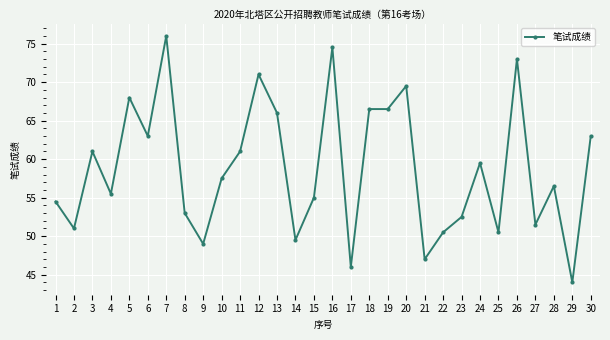

Where is the first local maximum?

3